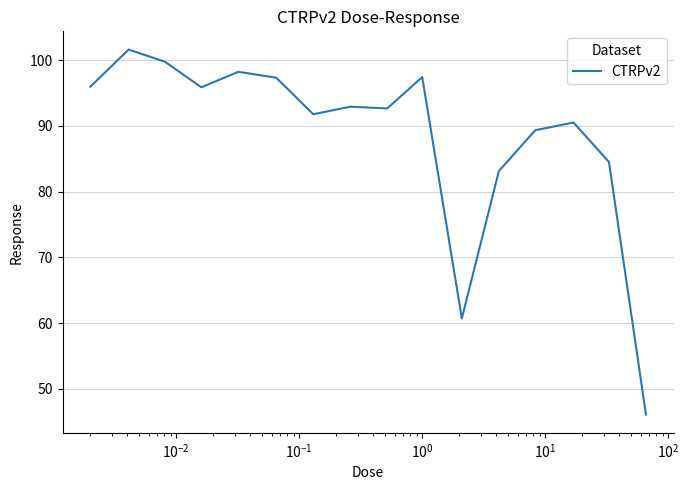

What is the difference between the maximum and minimum values?

55.5